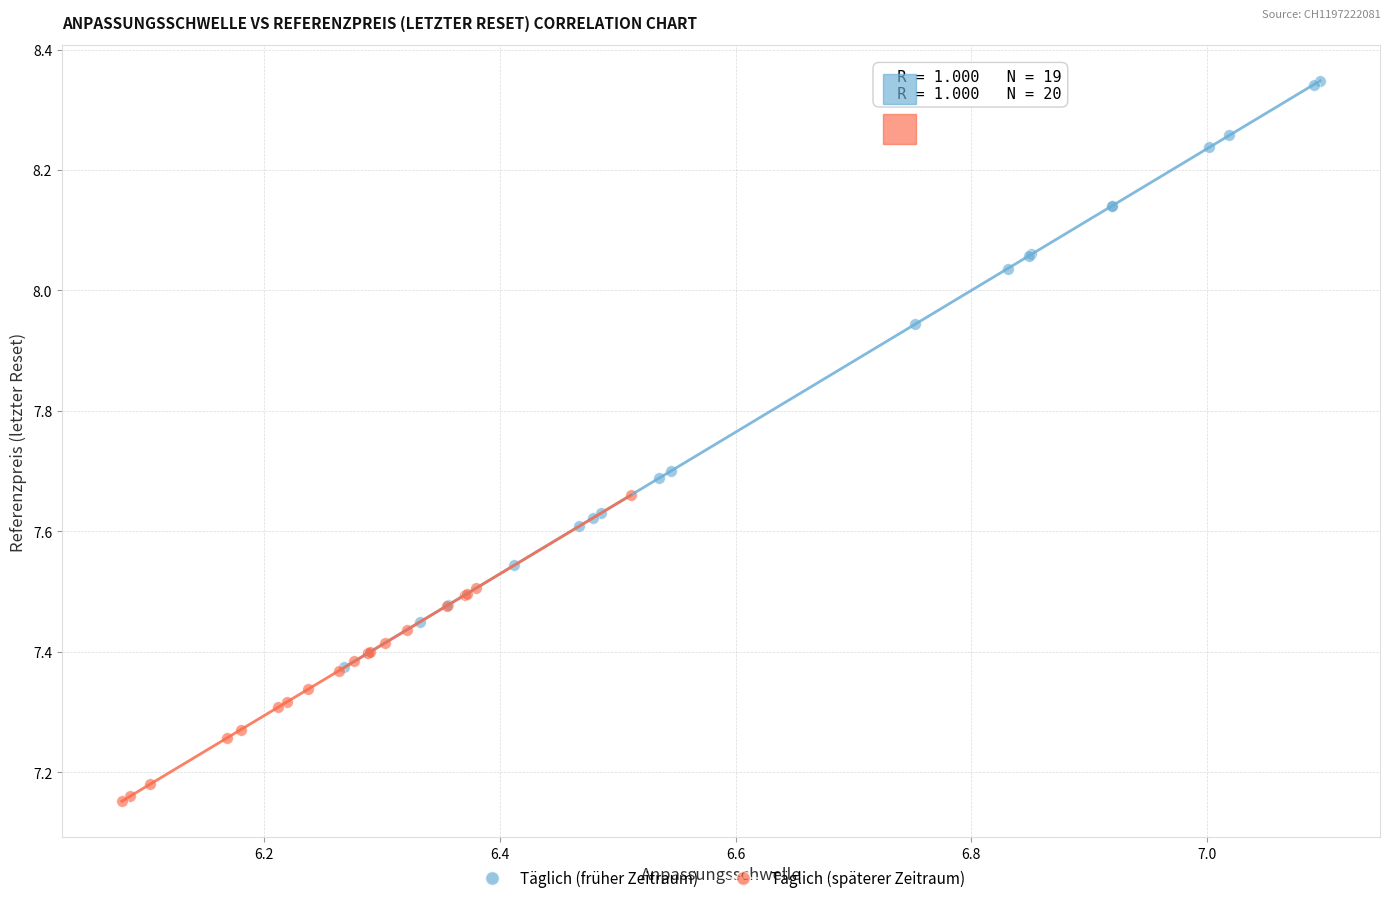

Which series reaches the minimum Y coordinate?

Täglich (späterer Zeitraum)